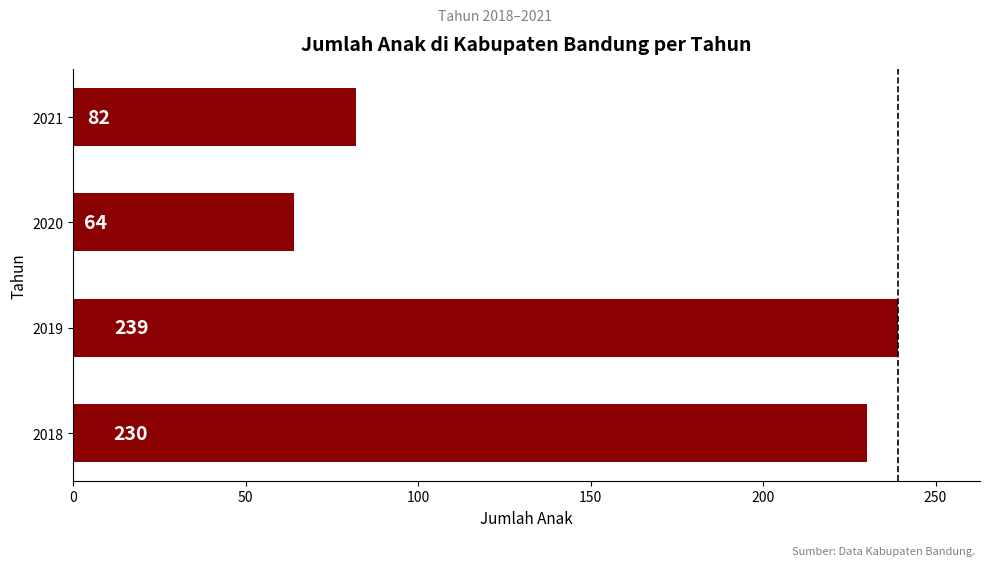

Approximately how many times larger is the value at 2021 compared to 2018?

0.4